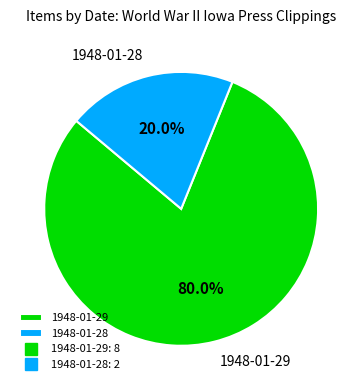

What is the smallest slice in the pie chart?

1948-01-28